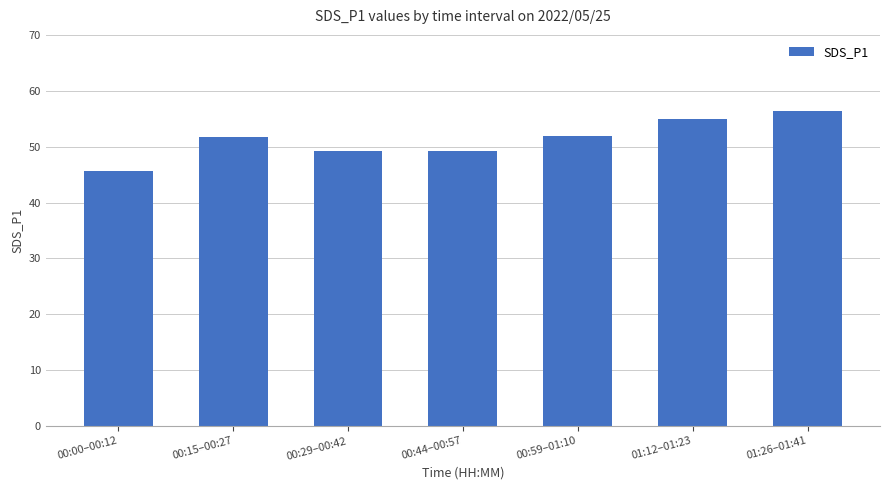

Does the chart contain stacked bars?

No